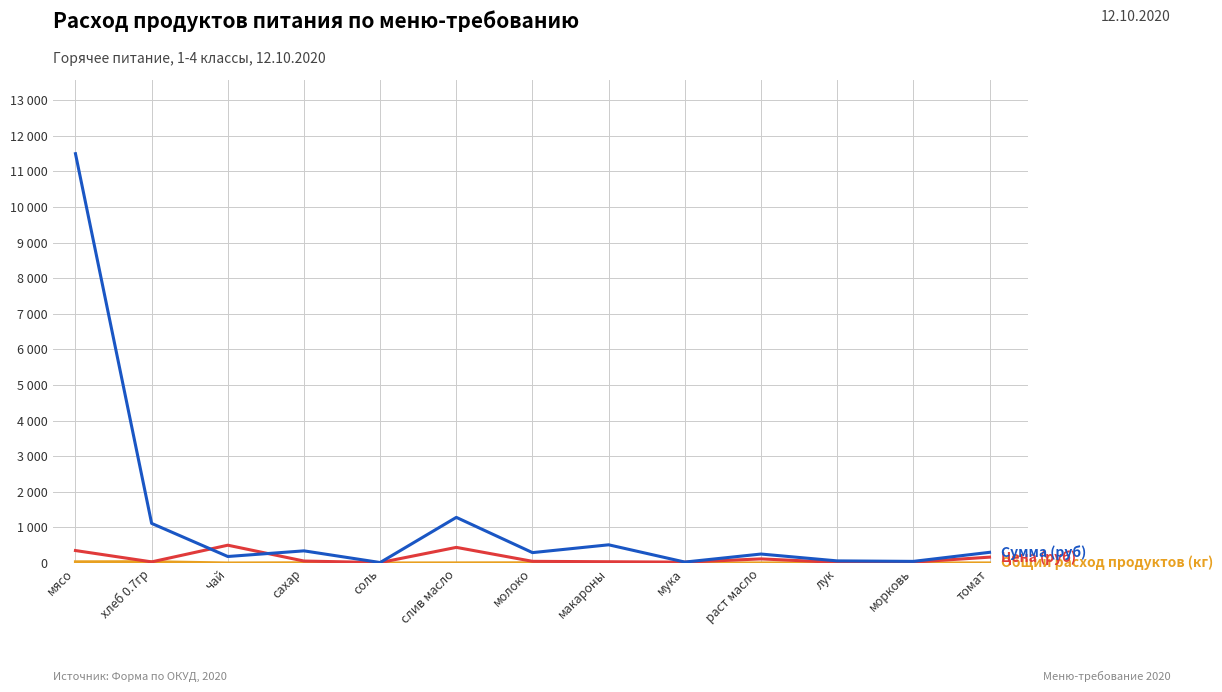

Reading left to right, extract all data points from this chart.

Общий расход продуктов (кг): 32.9	35.4	0.4	6.2	1.1	2.9	6.2	14.6	1.1	2.2	3.3	1.8	1.8
Цена (руб): 350.0	31.4	500.0	55.0	12.0	438.9	47.0	35.0	24.0	115.0	18.0	25.0	164.3
Сумма (руб): 11497.5	1112.8	182.5	341.3	13.1	1281.6	291.6	511.0	26.3	251.8	59.1	45.6	299.8